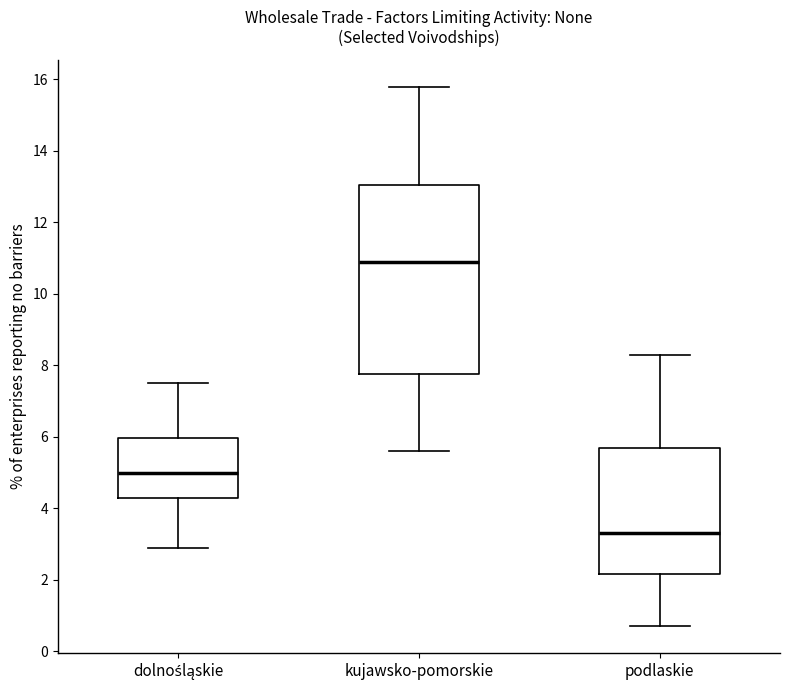

Reading left to right, read every box against the y-axis: the position of its median line, the range the box covers, and the ends of its whiskers. The values are not printed on the chart, so give them approximately, as read against the axis.

dolnośląskie: median 5.0, box 4.4 to 6.0, whiskers 3.0 to 7.6
kujawsko-pomorskie: median 11.0, box 7.8 to 13.0, whiskers 5.6 to 15.8
podlaskie: median 3.4, box 2.2 to 5.8, whiskers 0.8 to 8.4